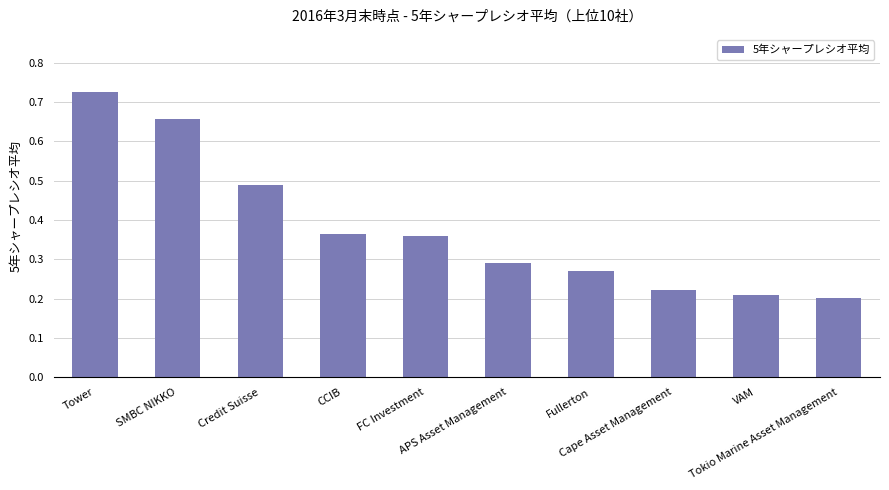

The value at FC Investment is 0.6. True or false?

False